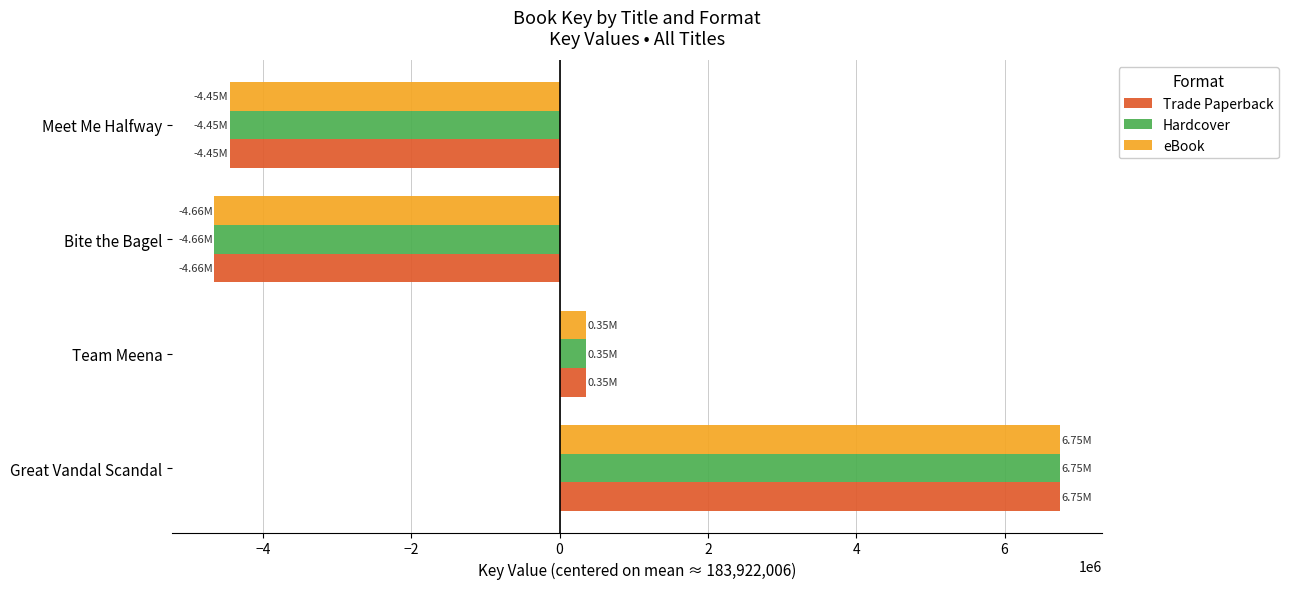

Where is Hardcover nearest to the value 1045917?

Team Meena